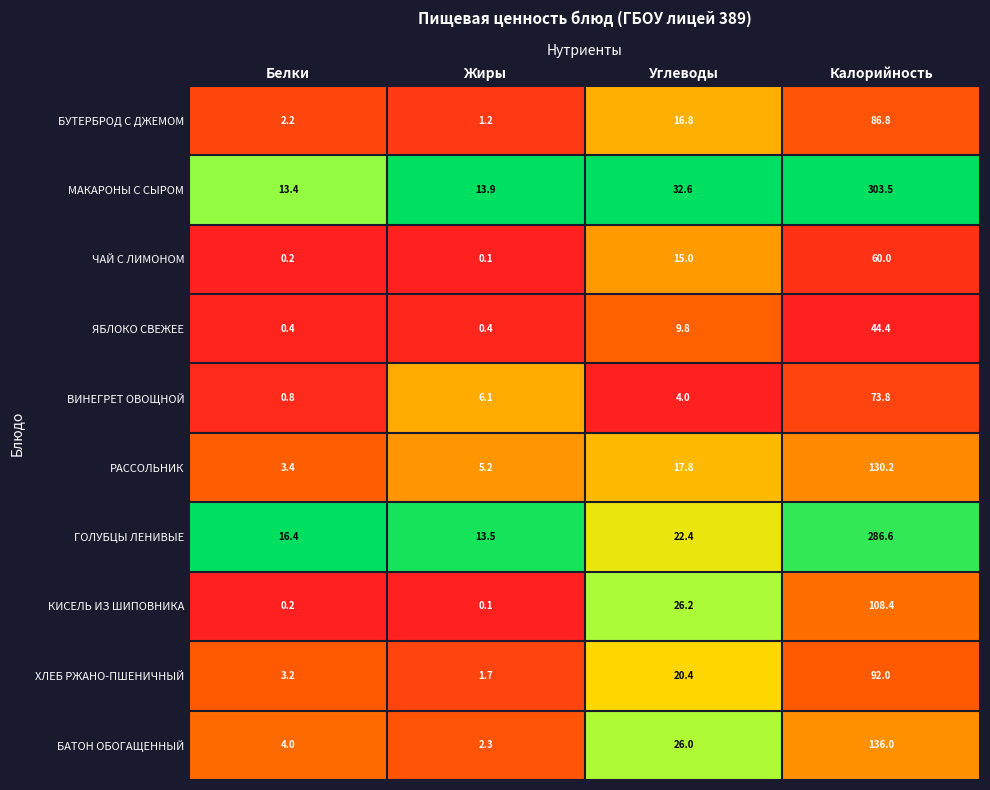

What is the lowest value of the ВИНЕГРЕТ ОВОЩНОЙ series?

0.8